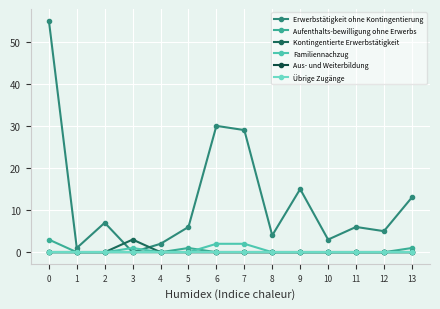

Rank the categories by Erwerbstätigkeit ohne Kontingentierung value from highest to lowest.

0, 6, 7, 9, 13, 2, 5, 11, 12, 8, 10, 4, 1, 3